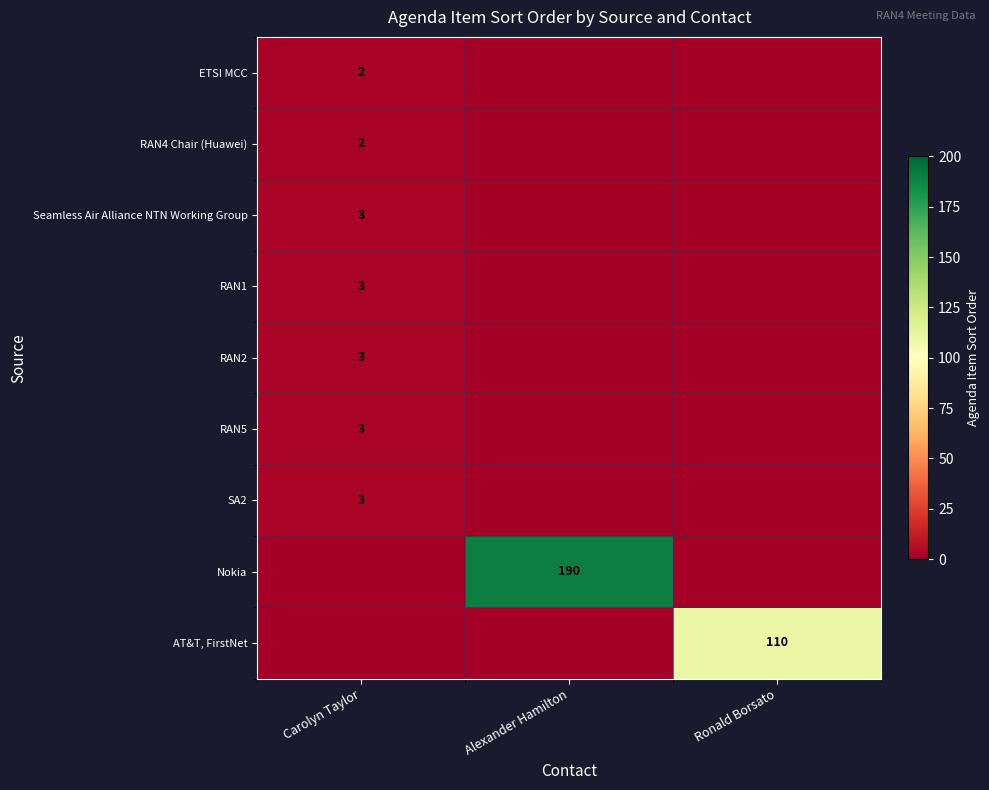

True or false: RAN2 has a value of 1 at Carolyn Taylor.

False